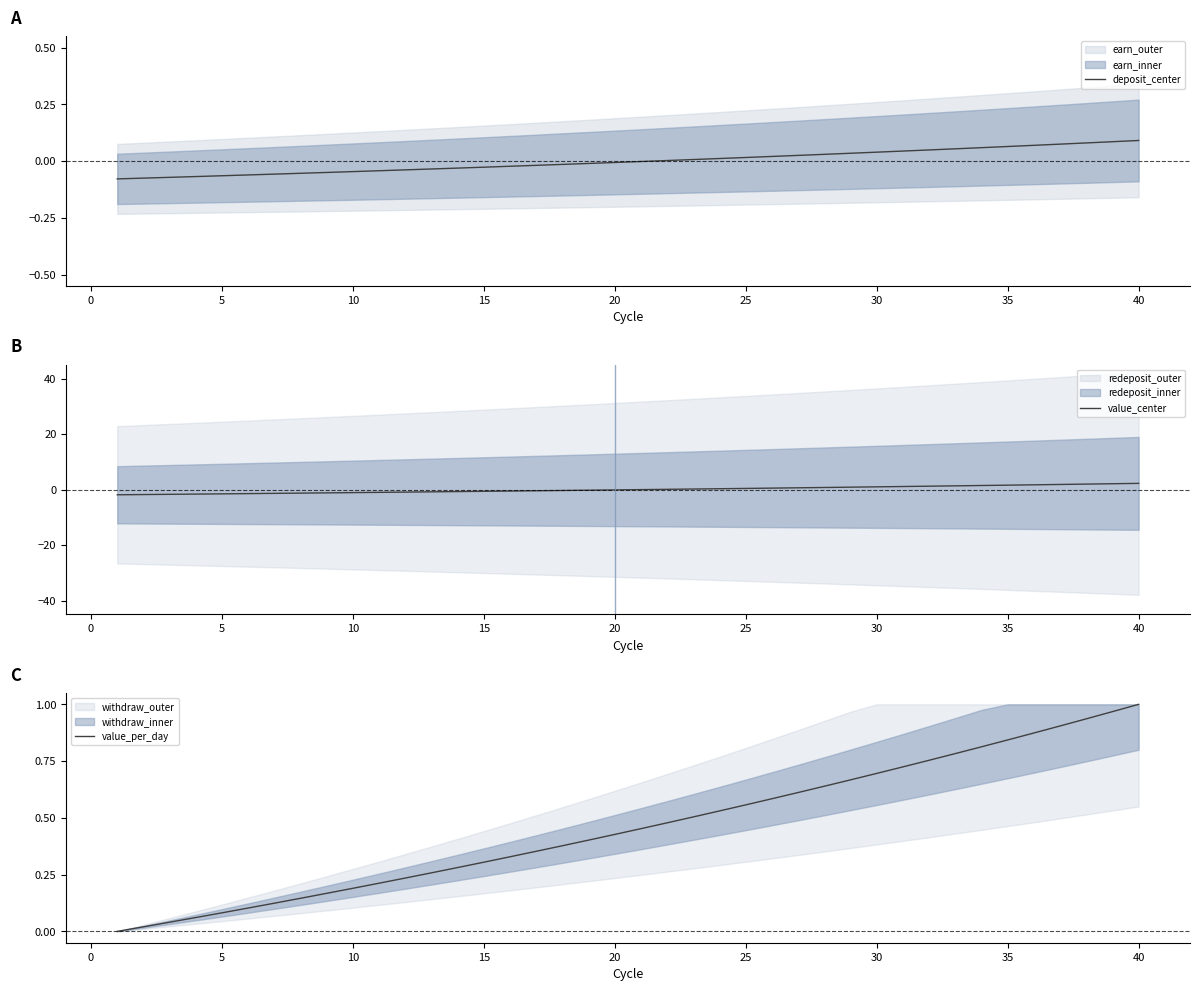

True or false: value_per_day and value_center intersect in this chart.

True